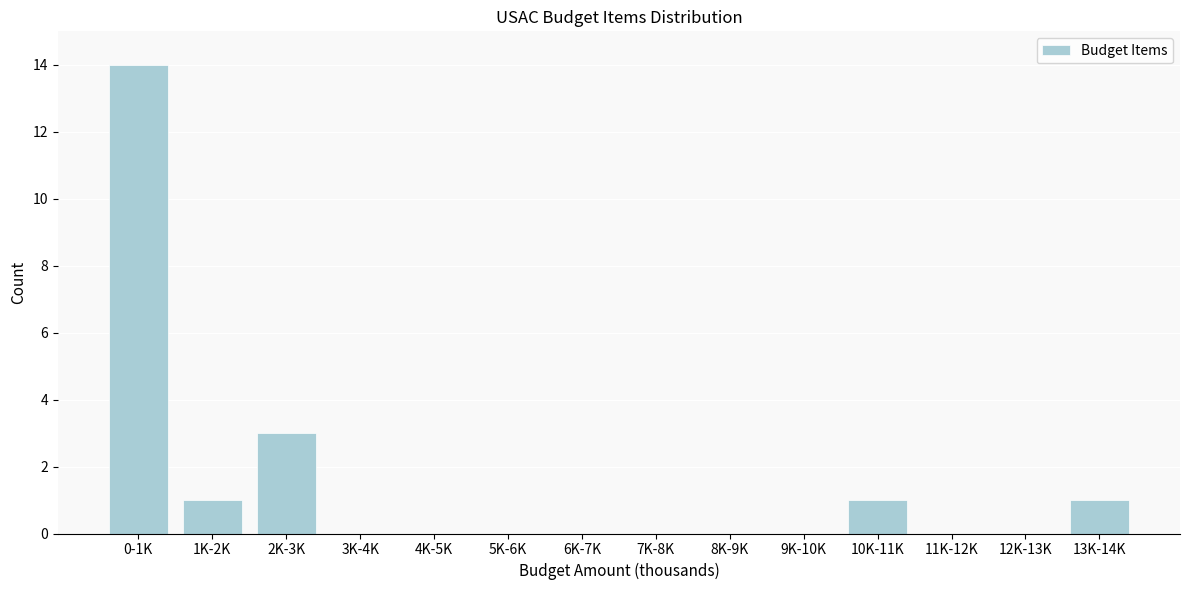

Reading right to left, extract all data points from this chart.

13K-14K=1	12K-13K=0	11K-12K=0	10K-11K=1	9K-10K=0	8K-9K=0	7K-8K=0	6K-7K=0	5K-6K=0	4K-5K=0	3K-4K=0	2K-3K=3	1K-2K=1	0-1K=14